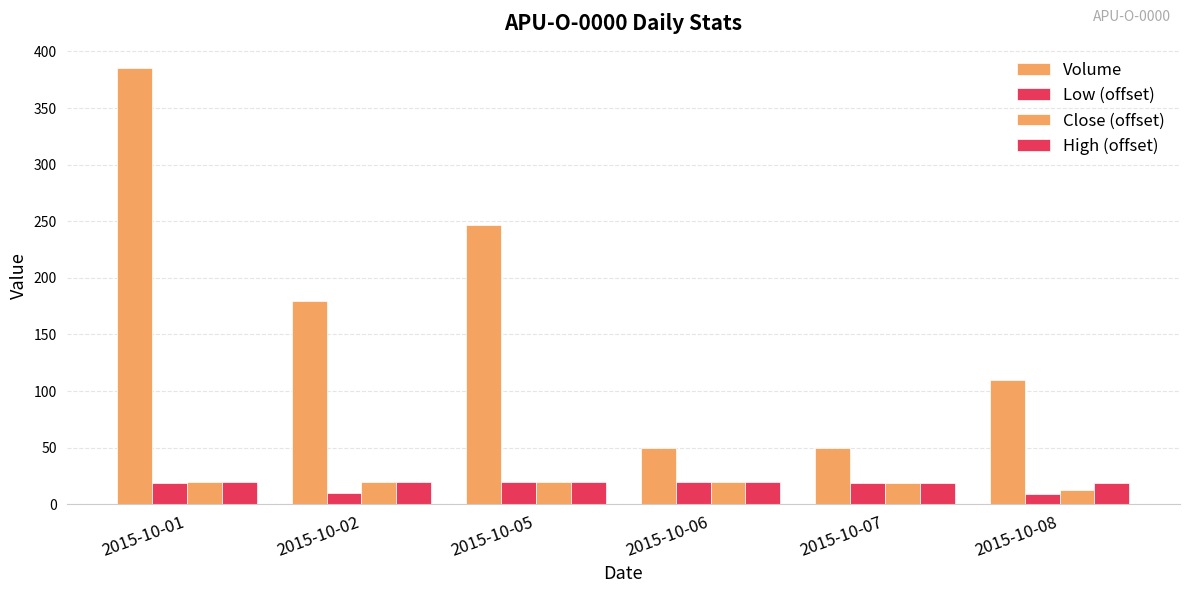

How many series are shown in this chart?

4